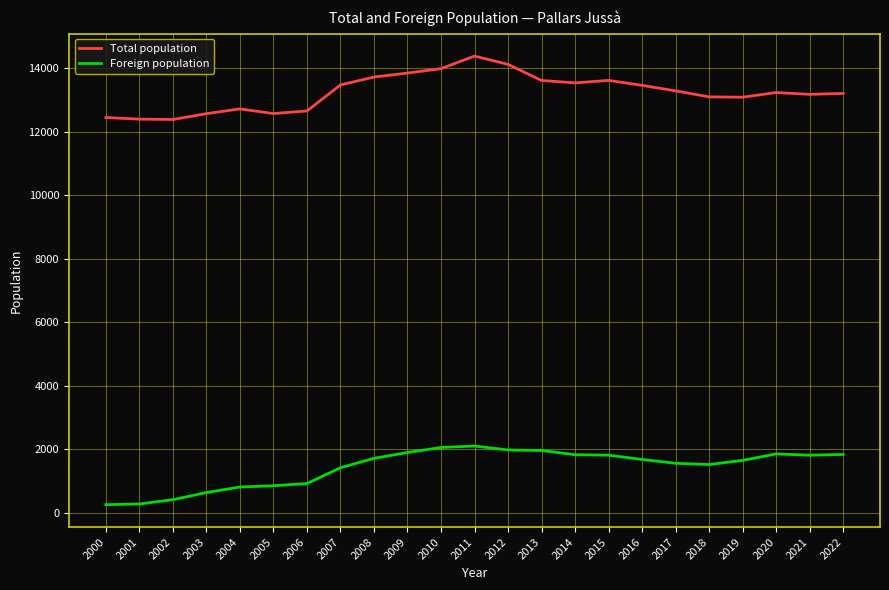

True or false: Total population and Foreign population cross at least once.

False